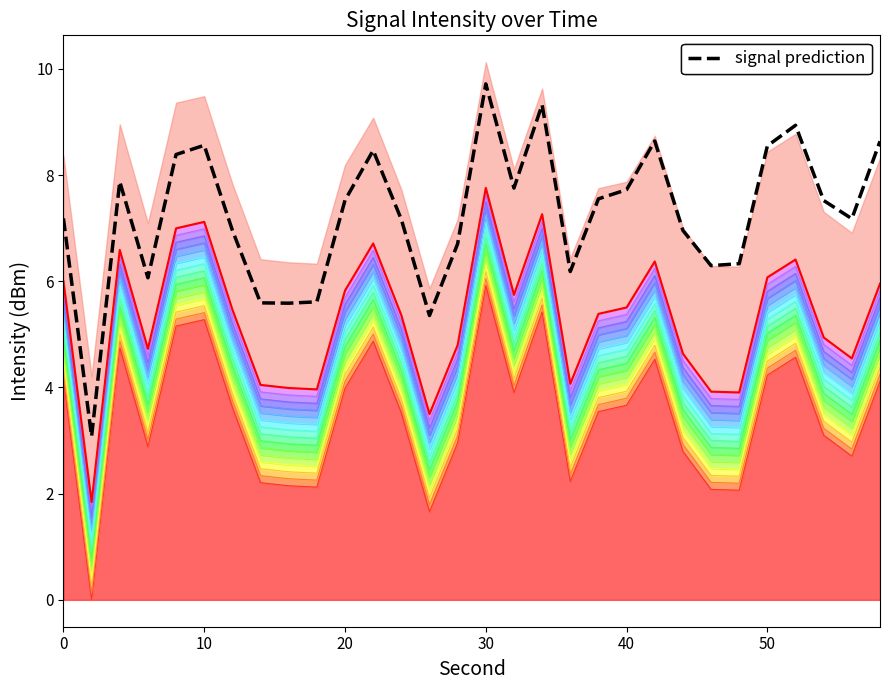

Is it true that the value at 0 is 7.2?

True